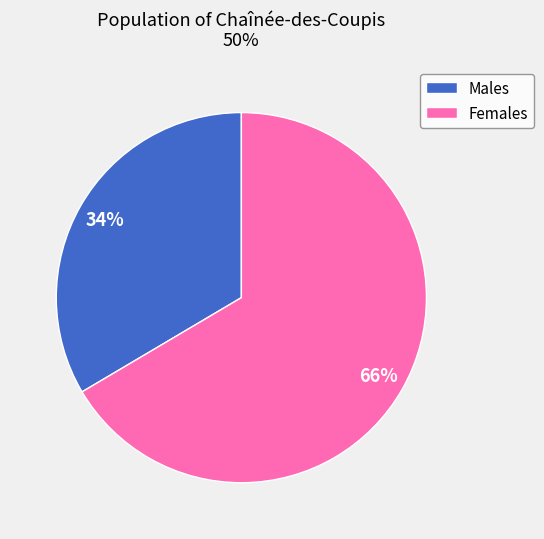

To the nearest percent, what portion does Males represent?

34%